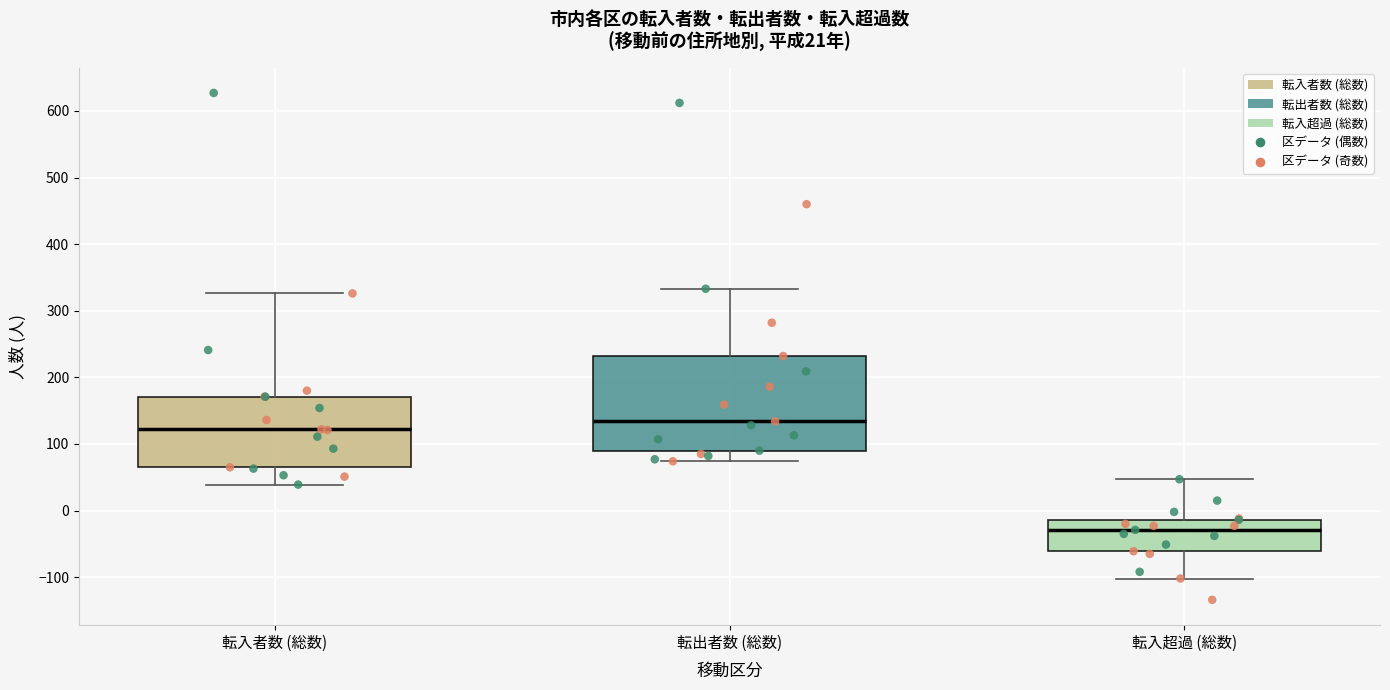

Comparing the boxes themselves (not the whiskers), which one is the tallest?

転出者数 (総数)